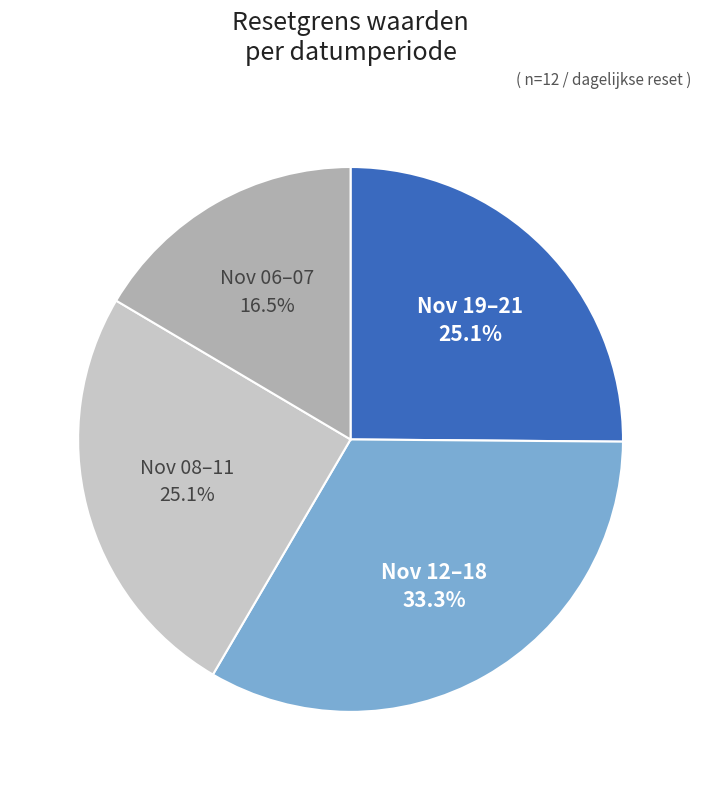

Does any single category account for the majority?

No